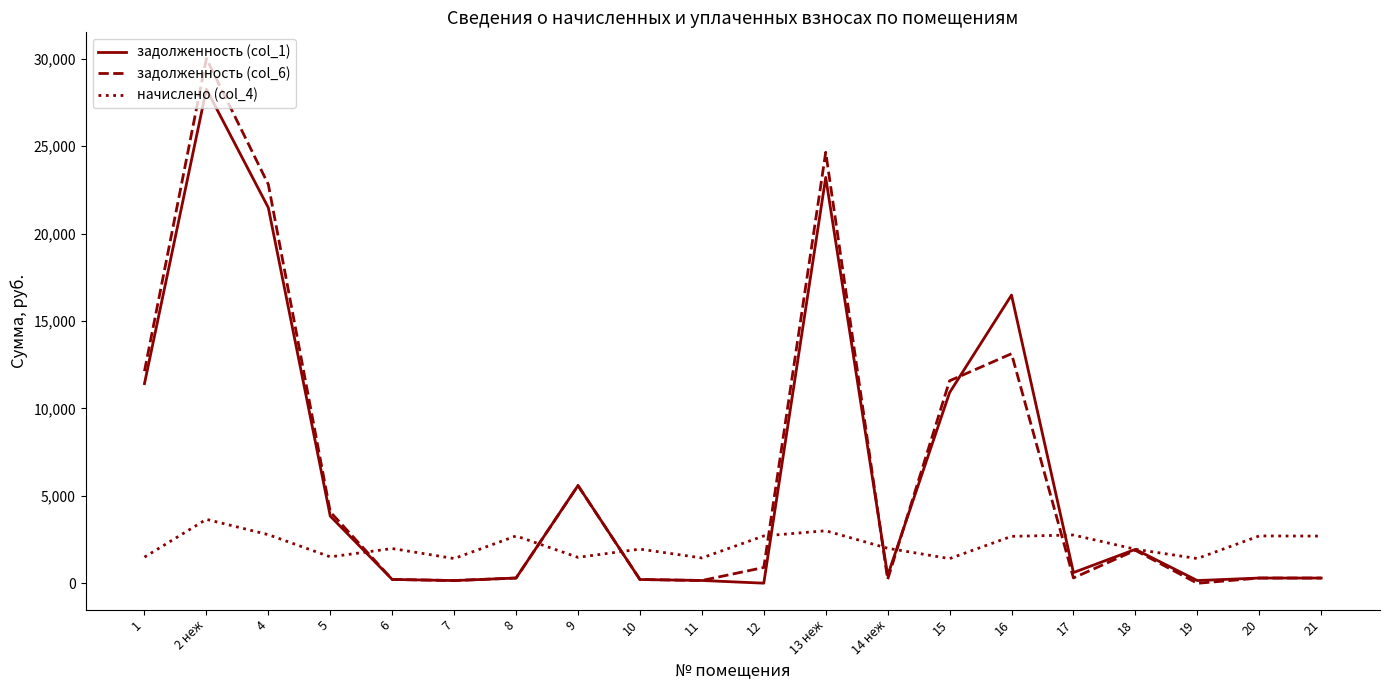

Which category has the highest value in the задолженность (col_1) series?

2 неж